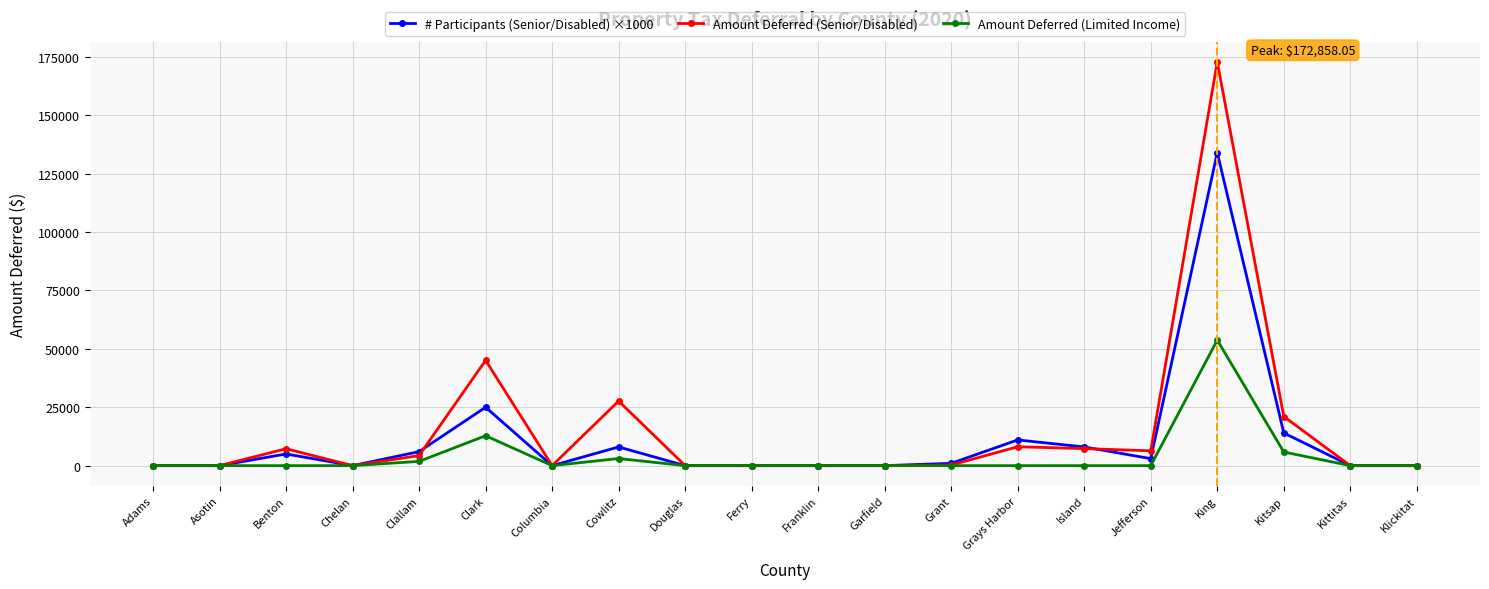

List the series in order of their overall mean, lowest first.

Amount Deferred (Limited Income), # Participants (Senior/Disabled) ×1000, Amount Deferred (Senior/Disabled)